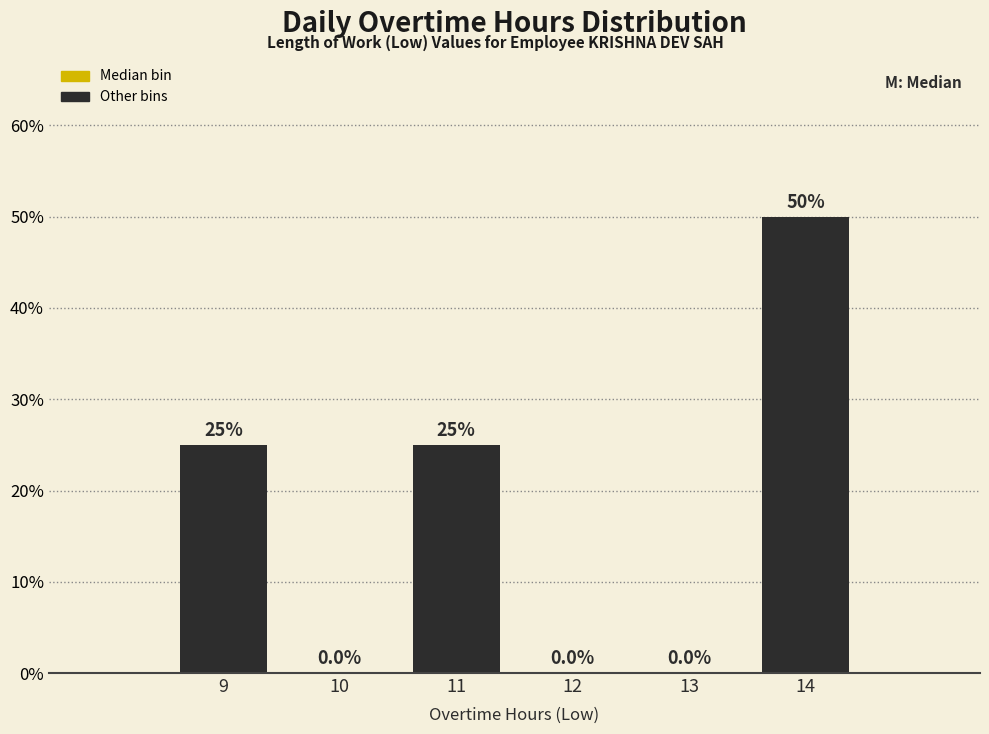

Reading left to right, list every bar in this chart as the range it spans on the x-axis followed by its height.

8.5 to 9.5: 25.0
9.5 to 10.5: 0.0
10.5 to 11.5: 25.0
11.5 to 12.5: 0.0
12.5 to 13.5: 0.0
13.5 to 14.5: 50.0